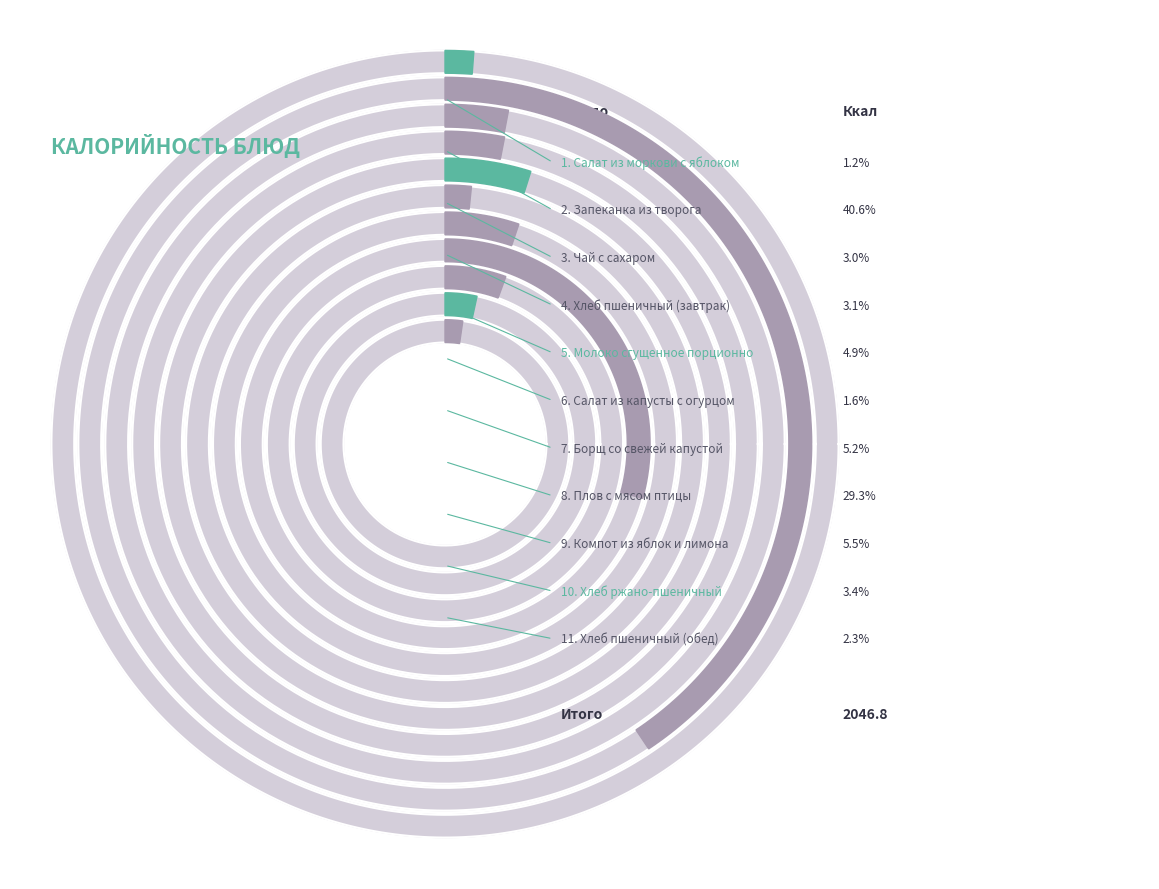

Is it true that Компот из яблок и лимона is 1% of the pie?

False